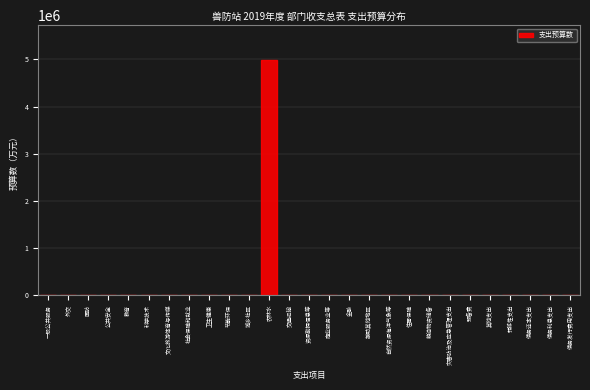

Reading left to right, transcribe all the data shown in this chart.

一般公共服务=0	外交=0	国防=0	公共安全=0	教育=0	科学技术=0	文化旅游体育与传媒=0	社会保障和就业=0	卫生健康=0	节能环保=0	城乡社区=0	农林水=4979145	交通运输=0	资源勘探信息等=0	商业服务业等=0	金融=0	援助其他地区=0	自然资源海洋气象等=0	住房保障=0	粮油物资储备=0	灾害防治及应急管理支出=0	预备费=0	其他支出=0	转移性支出=0	债务还本支出=0	债务利息支出=0	债务发行费用支出=0